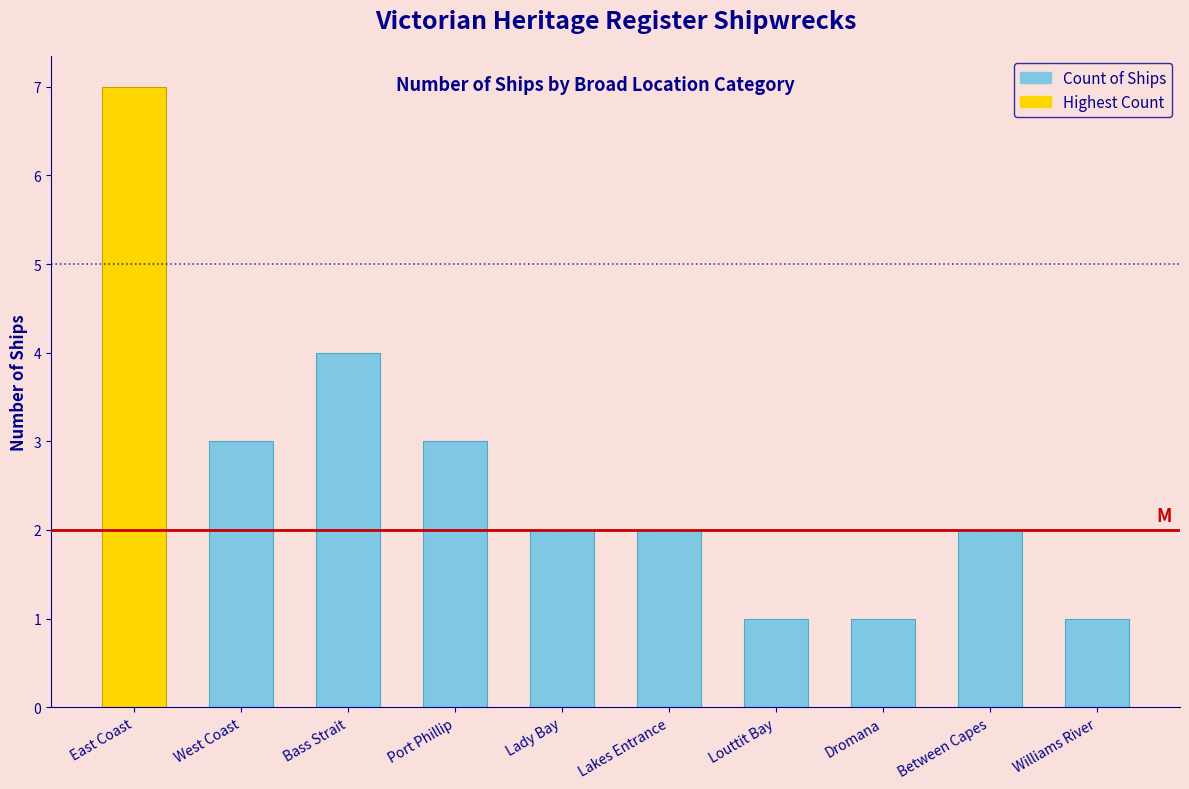

Is it true that the value at West Coast is 2?

False